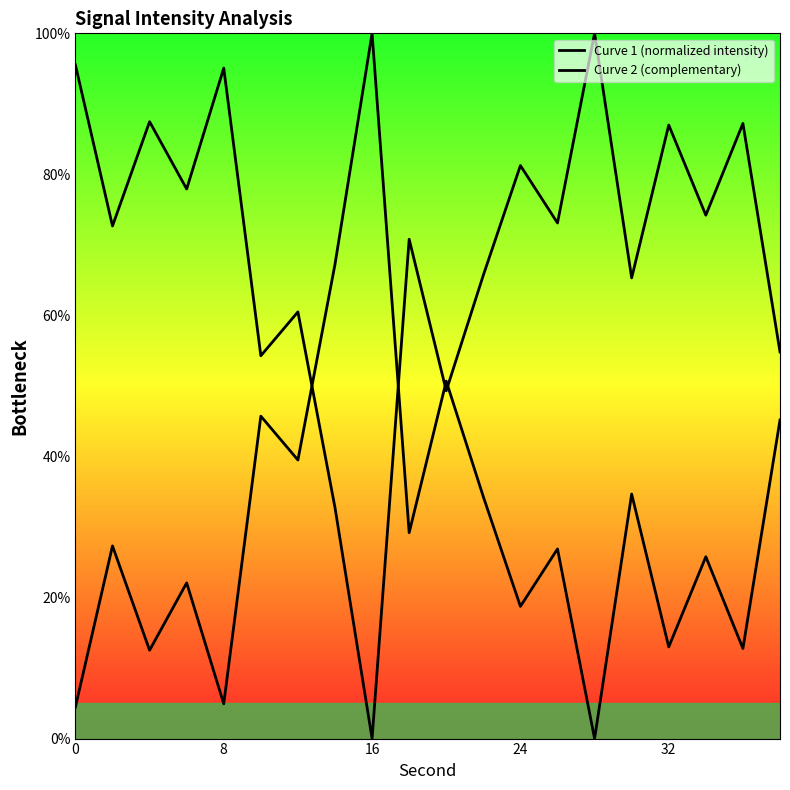

What are all the series names shown in the legend?

Curve 1 (normalized intensity), Curve 2 (complementary)